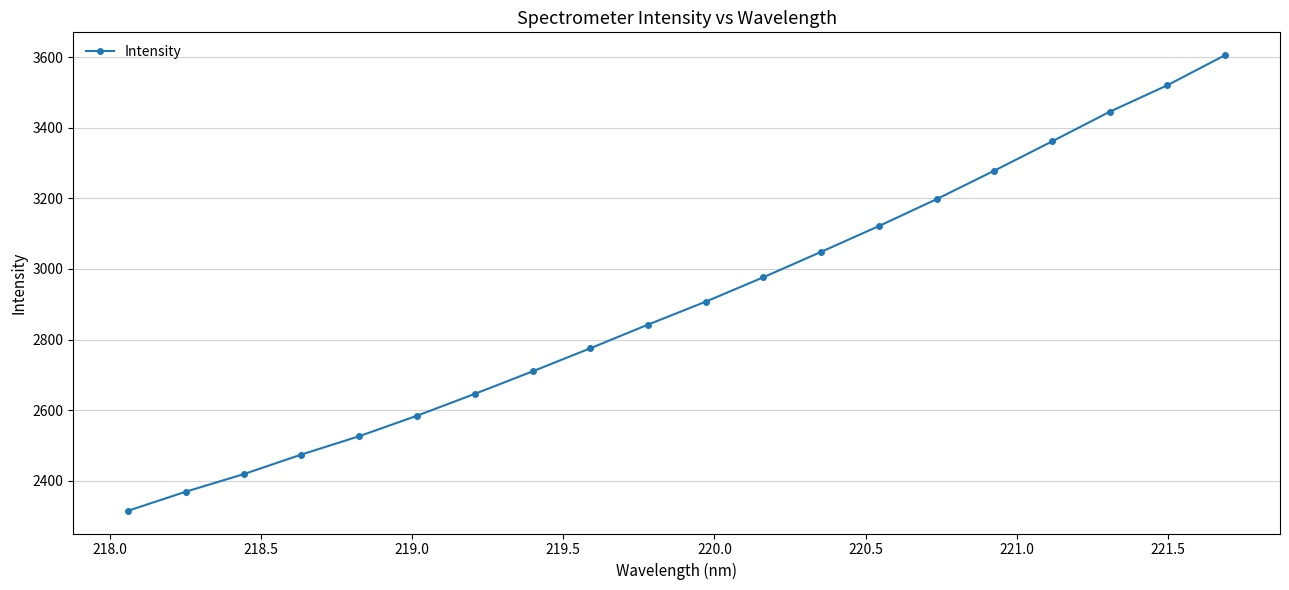

Reading left to right, what are all the values shown in this chart?

2315.1	2369.1	2418.7	2474.3	2526.2	2584.2	2646.1	2709.9	2775.2	2842.3	2907.4	2976.7	3048.6	3121.7	3198.0	3278.7	3361.5	3445.6	3520.8	3606.0